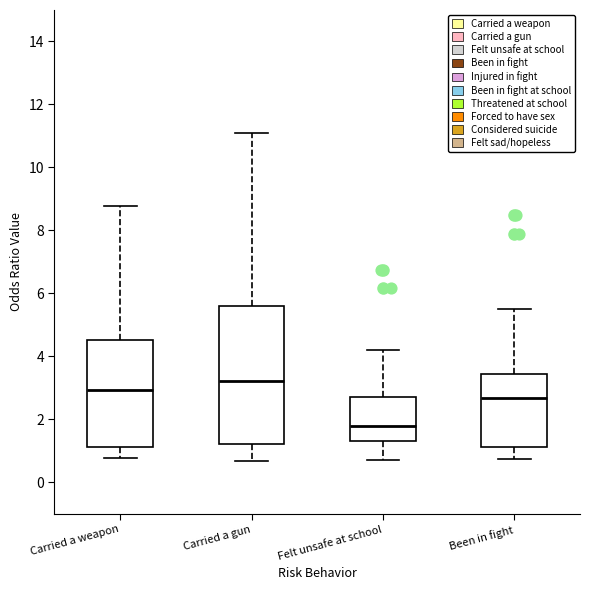

Reading left to right, transcribe this box plot: for each box, give where its median line is, the range the box spans, and where its two whiskers end, as read against the y-axis. The values are not printed on the chart, so give them approximately, as read against the axis.

Carried a weapon: median 3.0, box 1.2 to 4.6, whiskers 0.8 to 8.8
Carried a gun: median 3.2, box 1.2 to 5.6, whiskers 0.6 to 11.2
Felt unsafe at school: median 1.8, box 1.4 to 2.6, whiskers 0.6 to 4.2
Been in fight: median 2.6, box 1.2 to 3.4, whiskers 0.8 to 5.4